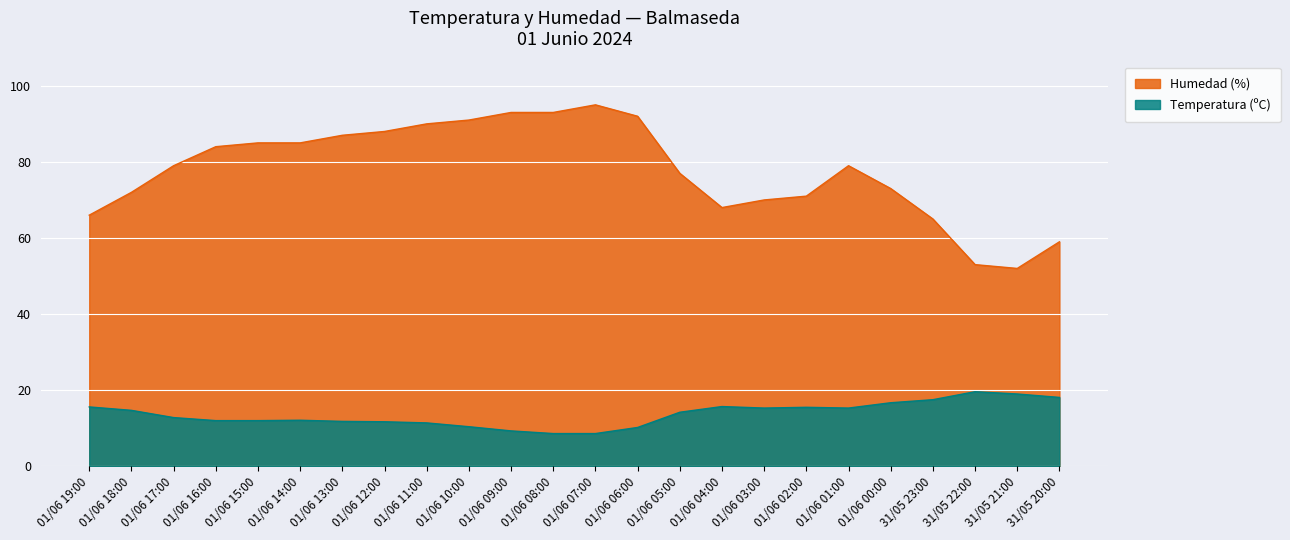

What is the smallest value displayed?

8.6